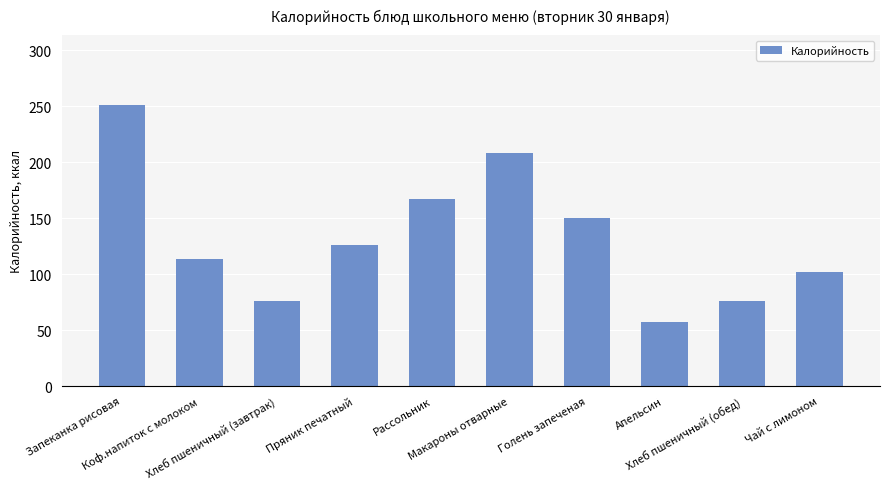

What is the ratio of the value at Хлеб пшеничный (обед) to the value at Апельсин?

1.3